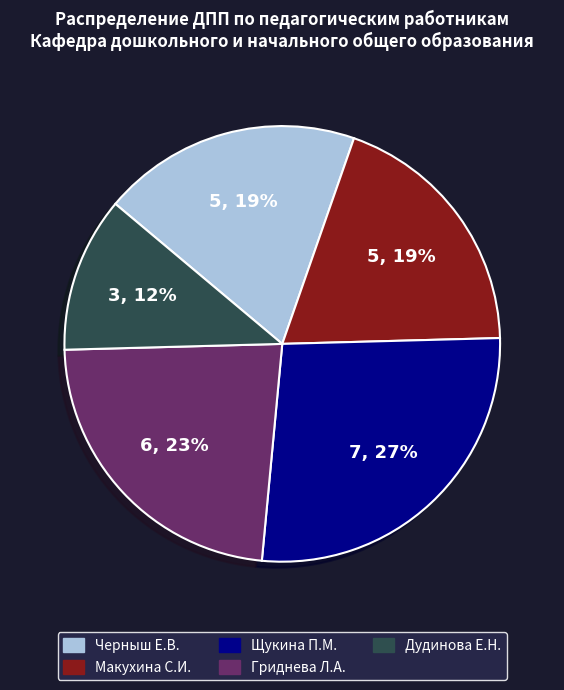

What is the ratio of the value at Щукина П.М. to the value at Черныш Е.В.?

1.4